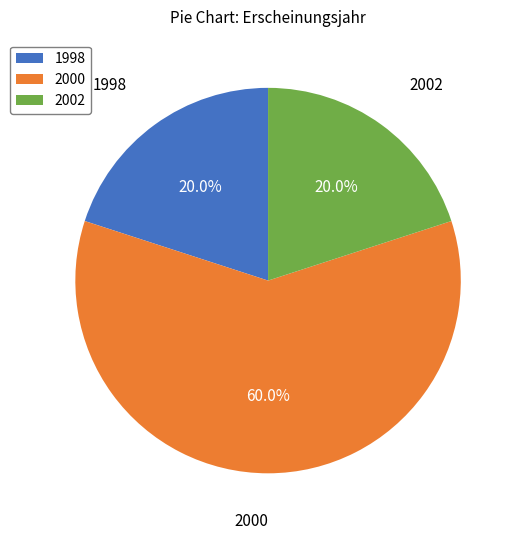

Combined, do 2002 and 2000 account for over 50%?

Yes